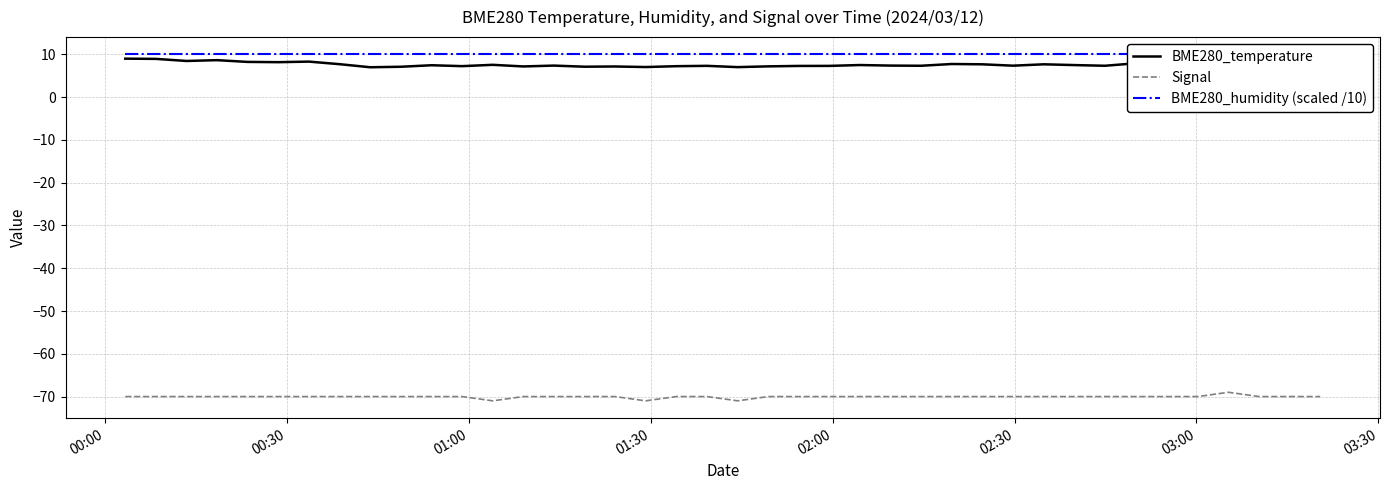

True or false: Signal and BME280_humidity (scaled /10) cross at least once.

False